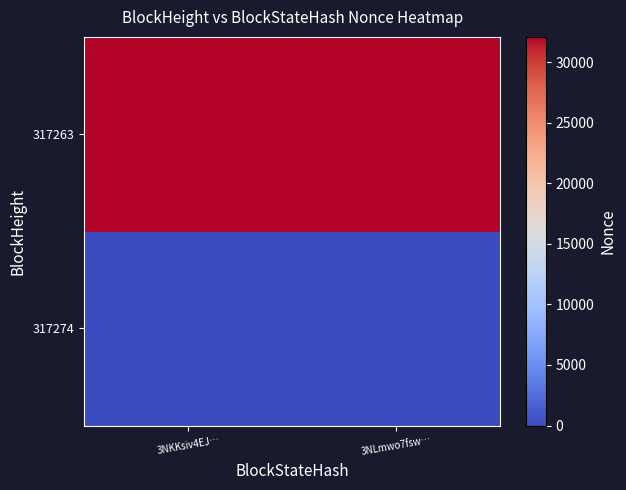

Which series changed the most between 3NKKsiv4EJ… and 3NLmwo7fsw…?

317274